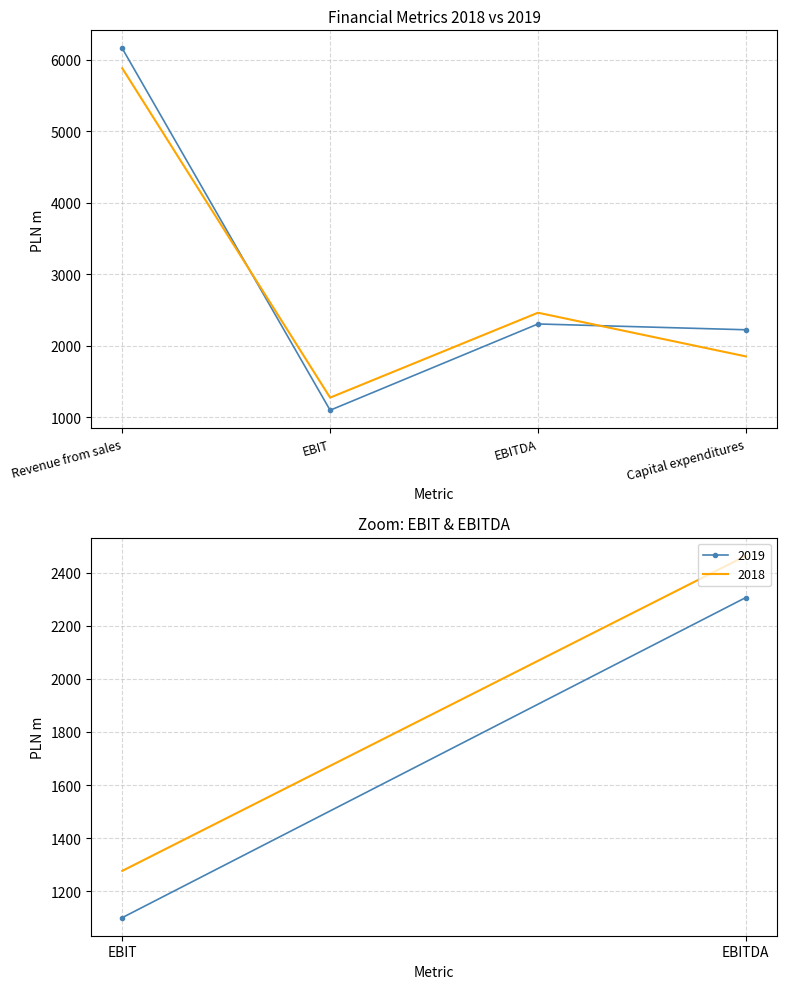

Which category has the highest value across all series?

Revenue from sales